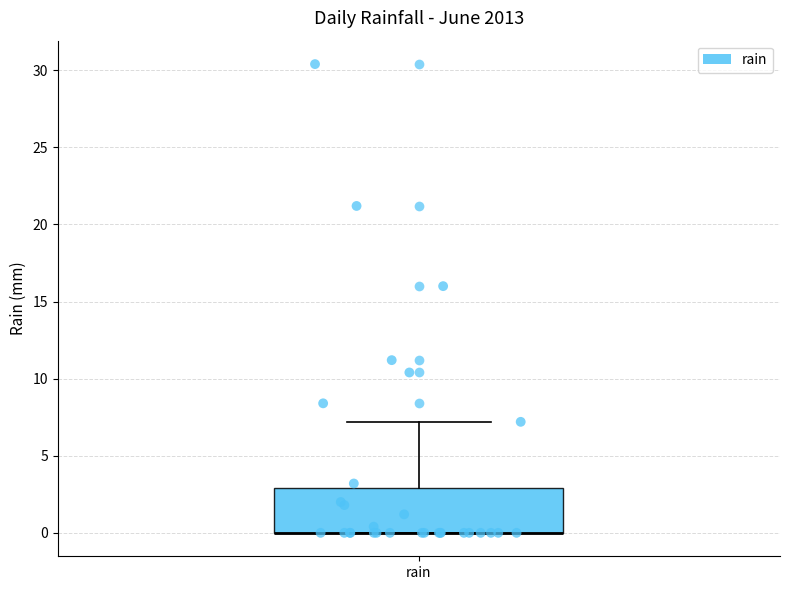

Transcribe this box plot: give where the median line is, the range the box spans, and where the two whiskers end, as read against the y-axis. The values are not printed on the chart, so give them approximately, as read against the axis.

median 0 (drawn on the box's lower edge), box 0 to 3, whiskers 0 to 7